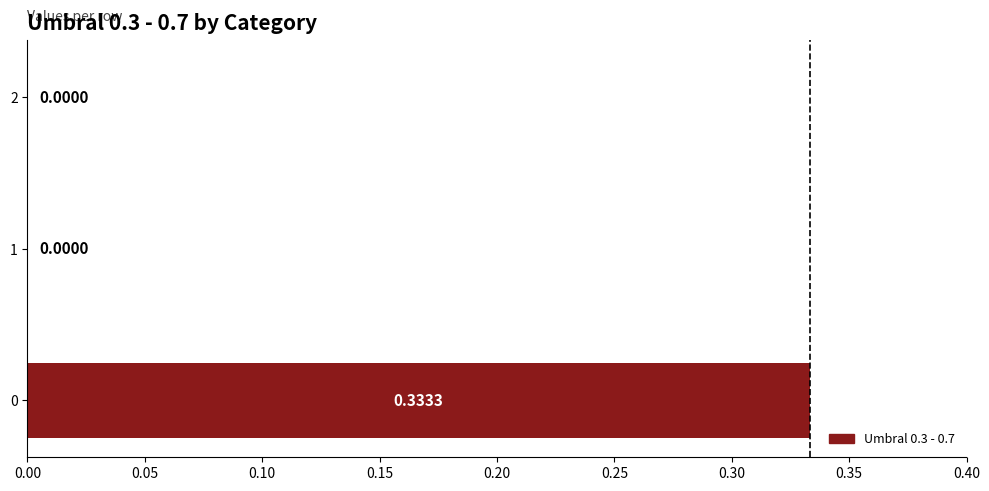

What is the change in value from 0 to 2?

-0.3